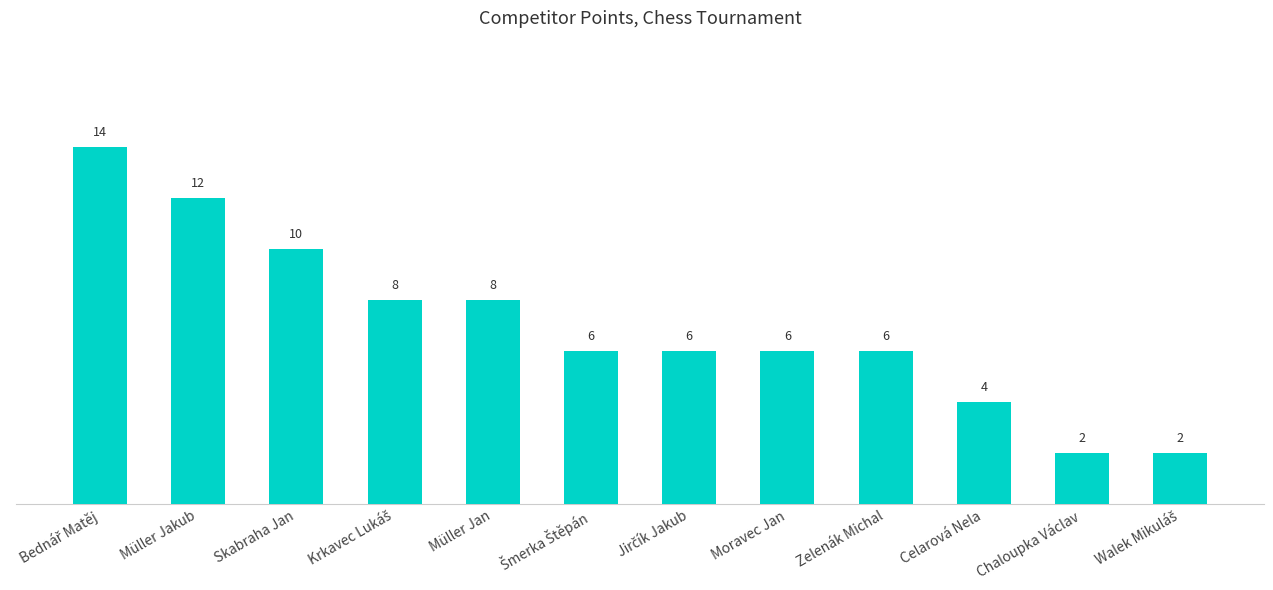

Reading left to right, what are all the values shown in this chart?

14	12	10	8	8	6	6	6	6	4	2	2